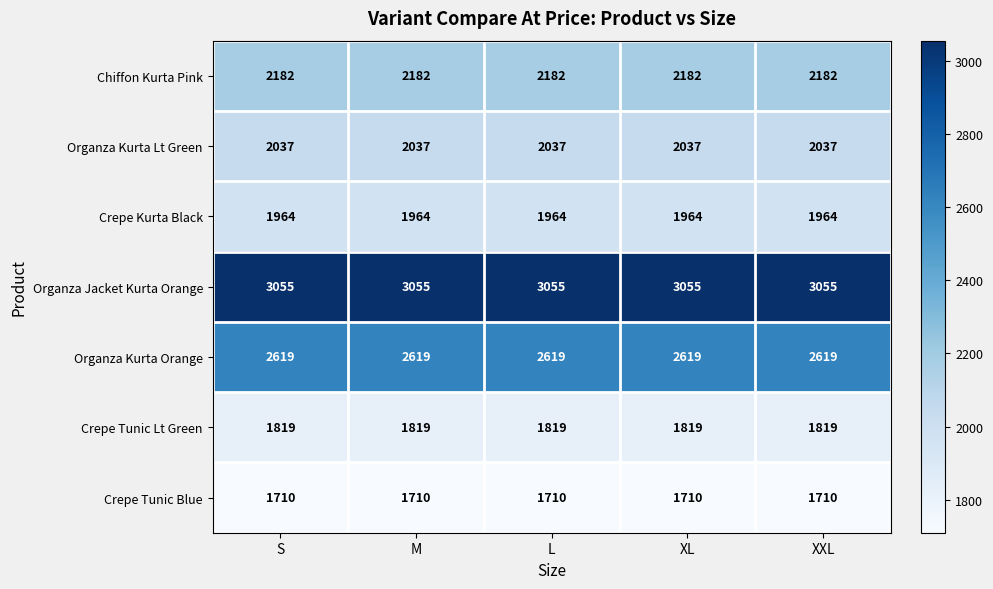

What is the highest value of the Organza Kurta Orange series?

2619